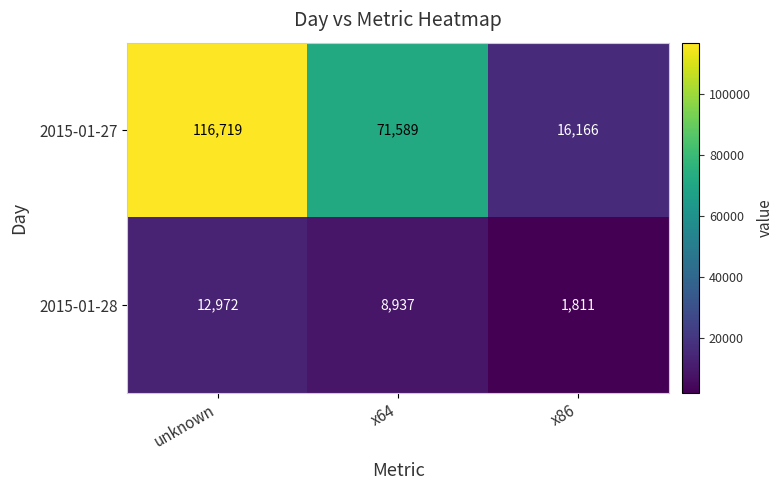

Which series has the largest total across all categories?

2015-01-27